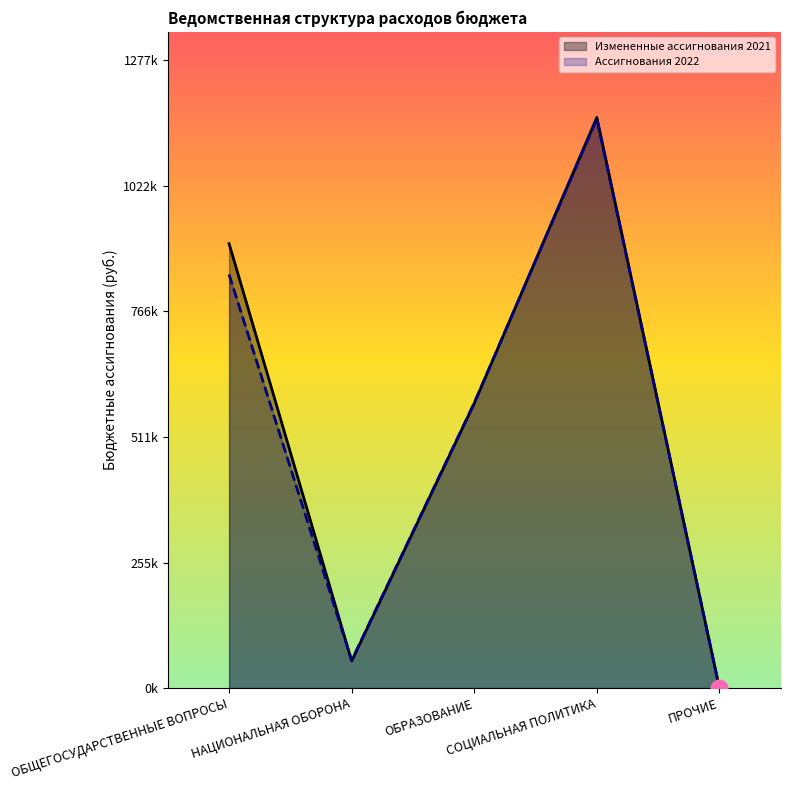

Reading left to right, what are all the values shown in this chart?

Измененные ассигнования 2021: ОБЩЕГОСУДАРСТВЕННЫЕ ВОПРОСЫ=904227.6	НАЦИОНАЛЬНАЯ ОБОРОНА=55061.0	ОБРАЗОВАНИЕ=579282.0	СОЦИАЛЬНАЯ ПОЛИТИКА=1161000.0	ПРОЧИЕ=0.0
Ассигнования 2022: ОБЩЕГОСУДАРСТВЕННЫЕ ВОПРОСЫ=841397.8	НАЦИОНАЛЬНАЯ ОБОРОНА=56284.0	ОБРАЗОВАНИЕ=579970.0	СОЦИАЛЬНАЯ ПОЛИТИКА=1158298.0	ПРОЧИЕ=0.0